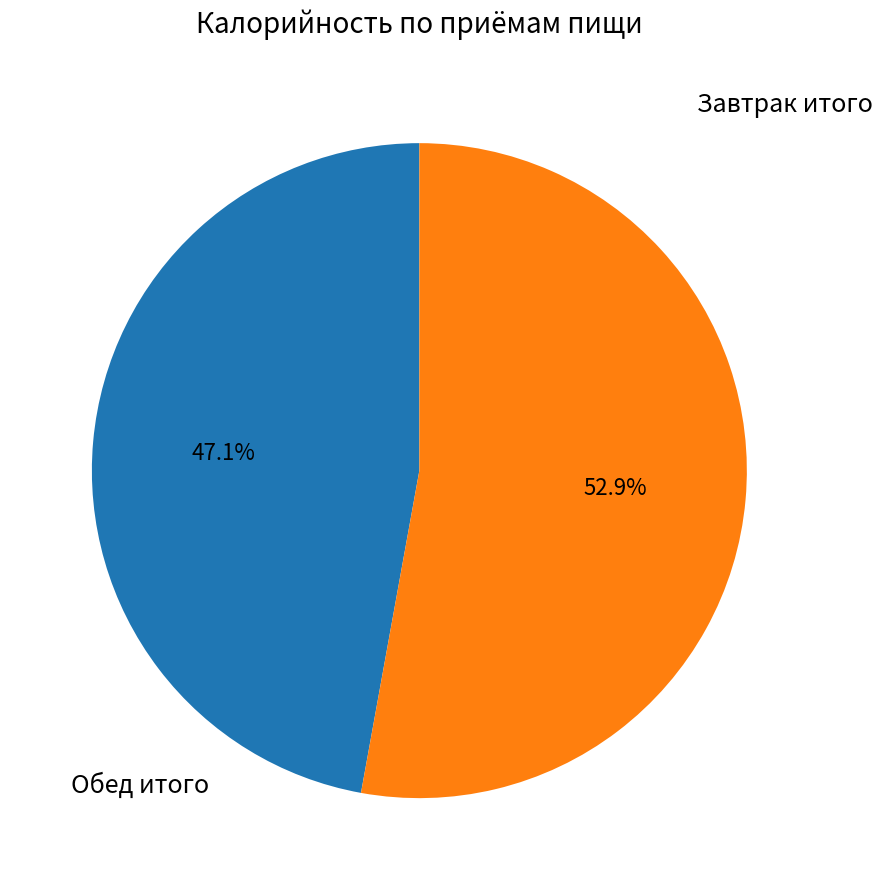

True or false: Завтрак итого accounts for 62% of the total.

False